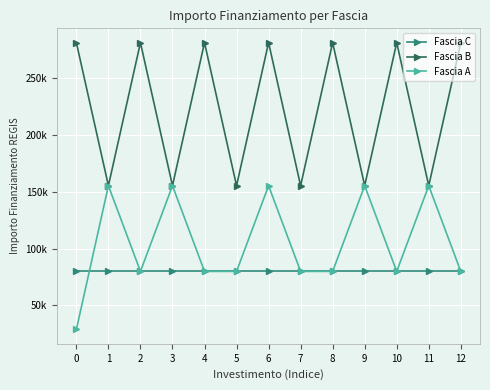

What is the value of the Fascia C point at the 6th from the left?

79922